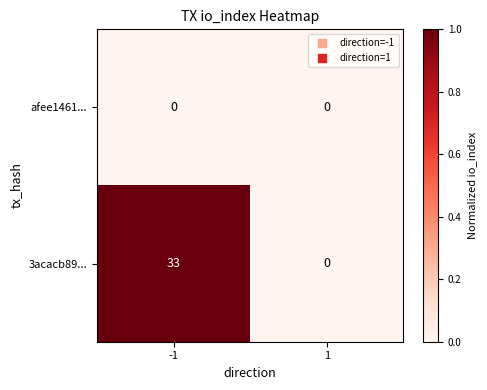

Reading right to left, what are all the values shown in this chart?

afee1461...: 1=0	-1=0
3acacb89...: 1=0	-1=33